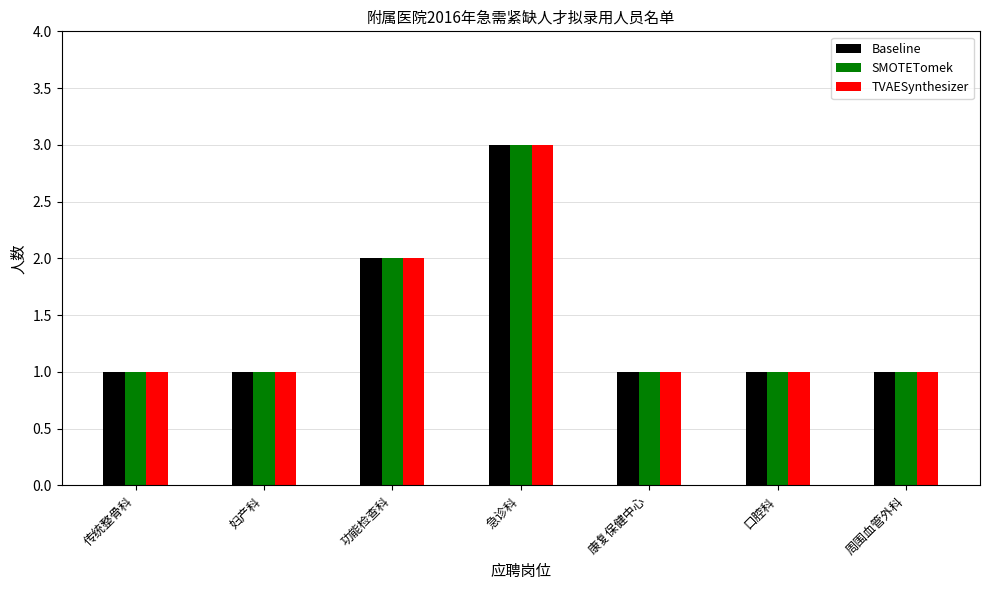

How many TVAESynthesizer values are between 1 and 2?

6